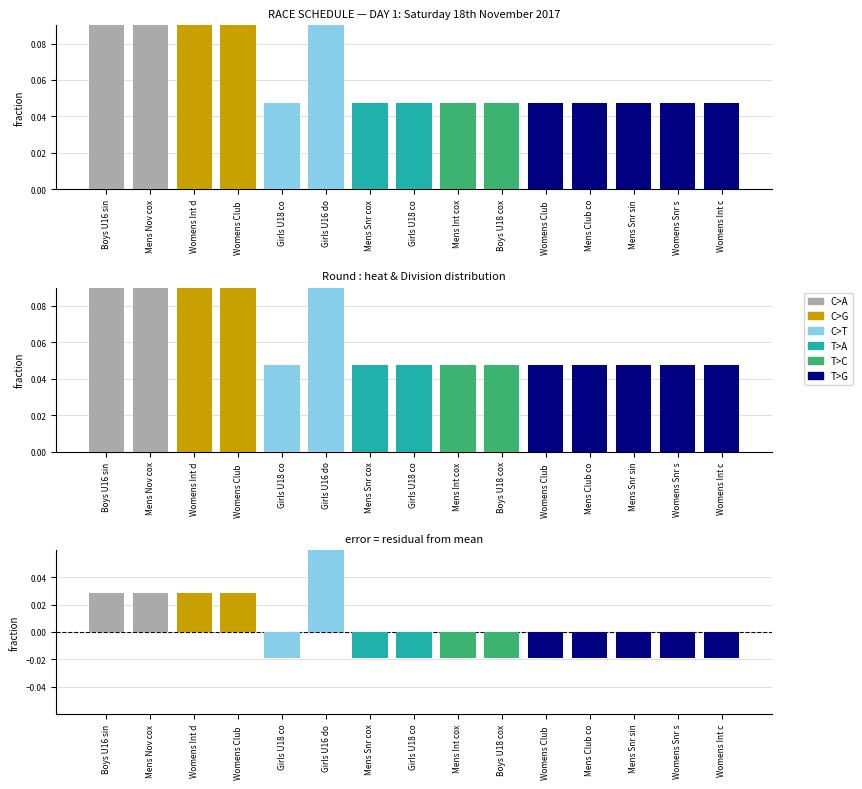

Which category has the lowest value across all series?

Girls U18 co